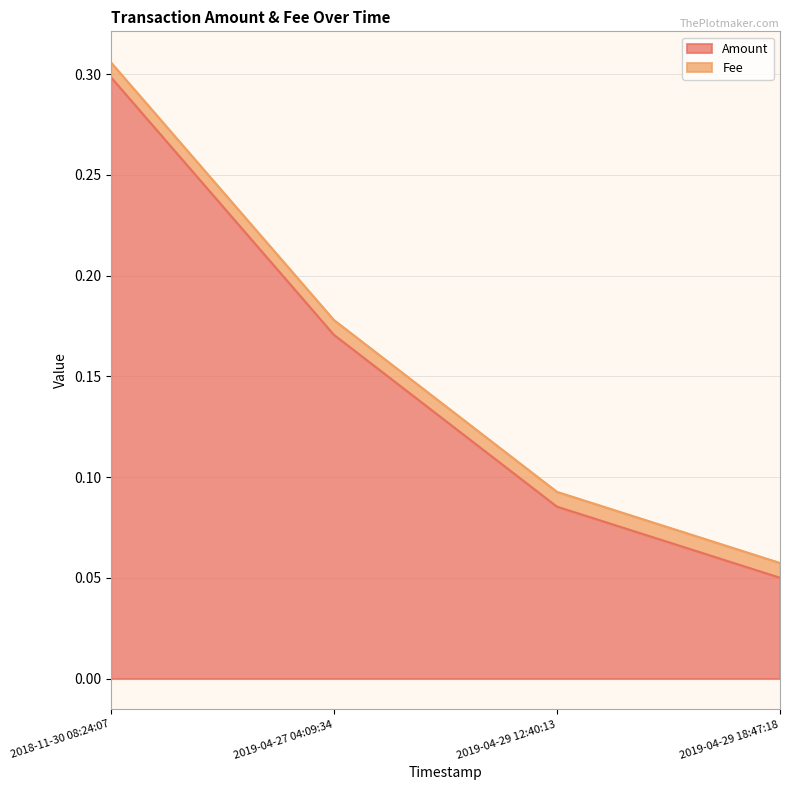

List the labels in order of value, smallest first.

2019-04-29 18:47:18, 2019-04-29 12:40:13, 2019-04-27 04:09:34, 2018-11-30 08:24:07